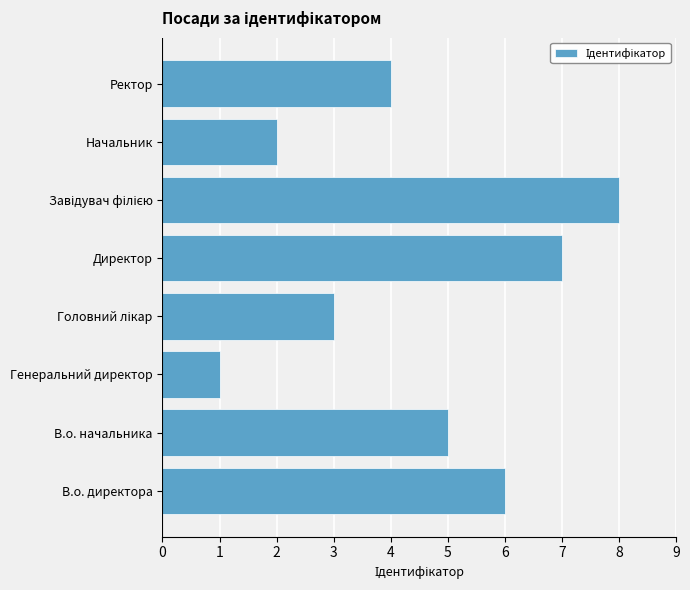

What is the difference between the second highest and second lowest values?

5